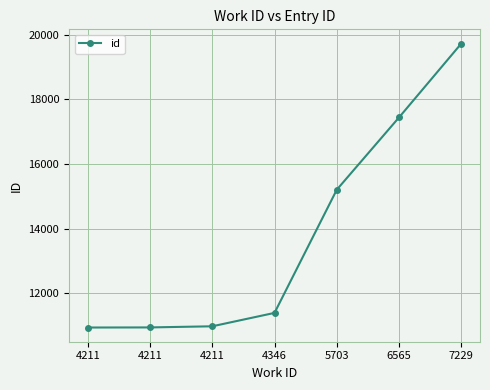

Reading left to right, list all the values displayed in this chart.

4211=10946	4211=10949	4211=10984	4346=11398	5703=15205	6565=17440	7229=19723